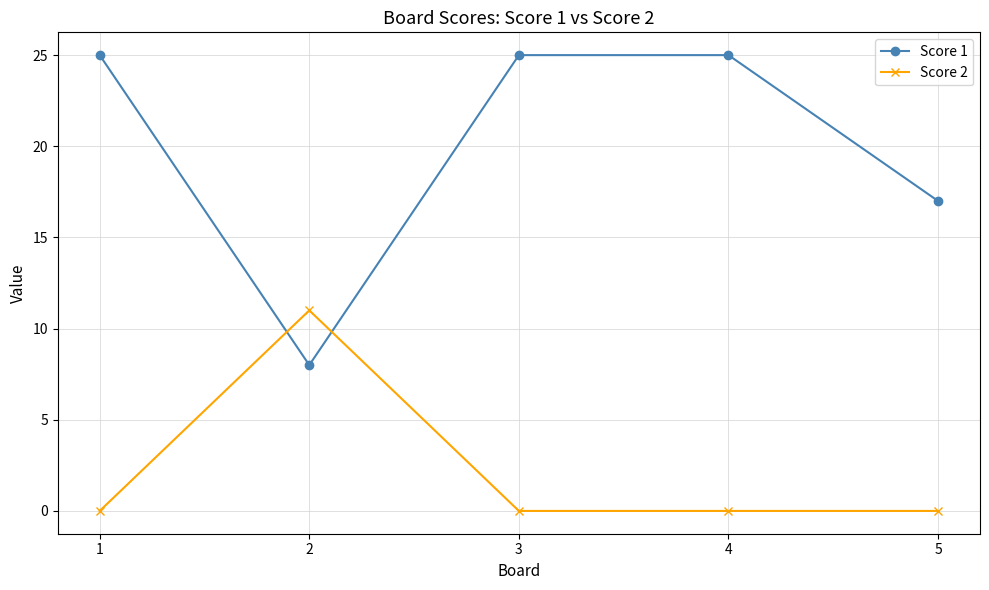

How many times do Score 1 and Score 2 cross each other?

2